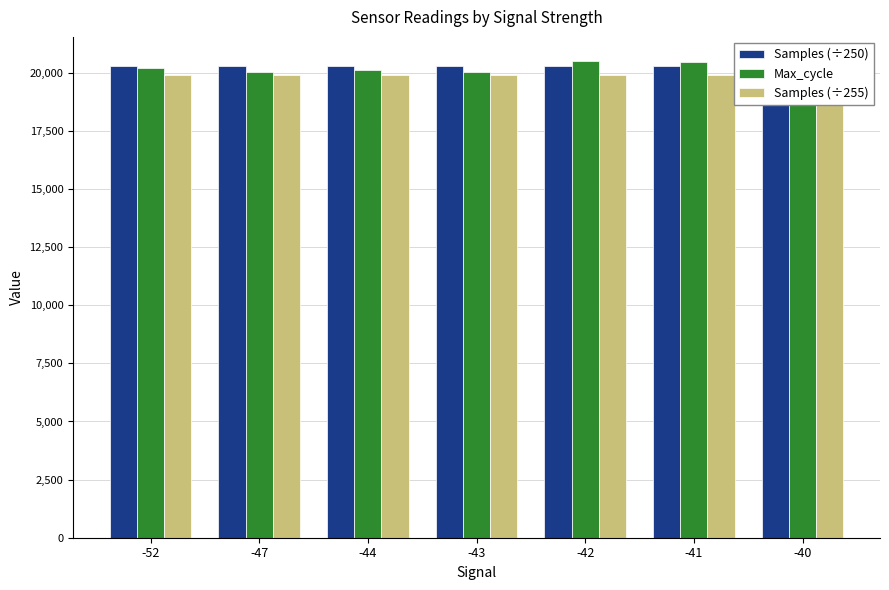

Which series has the largest range (max minus min)?

Max_cycle